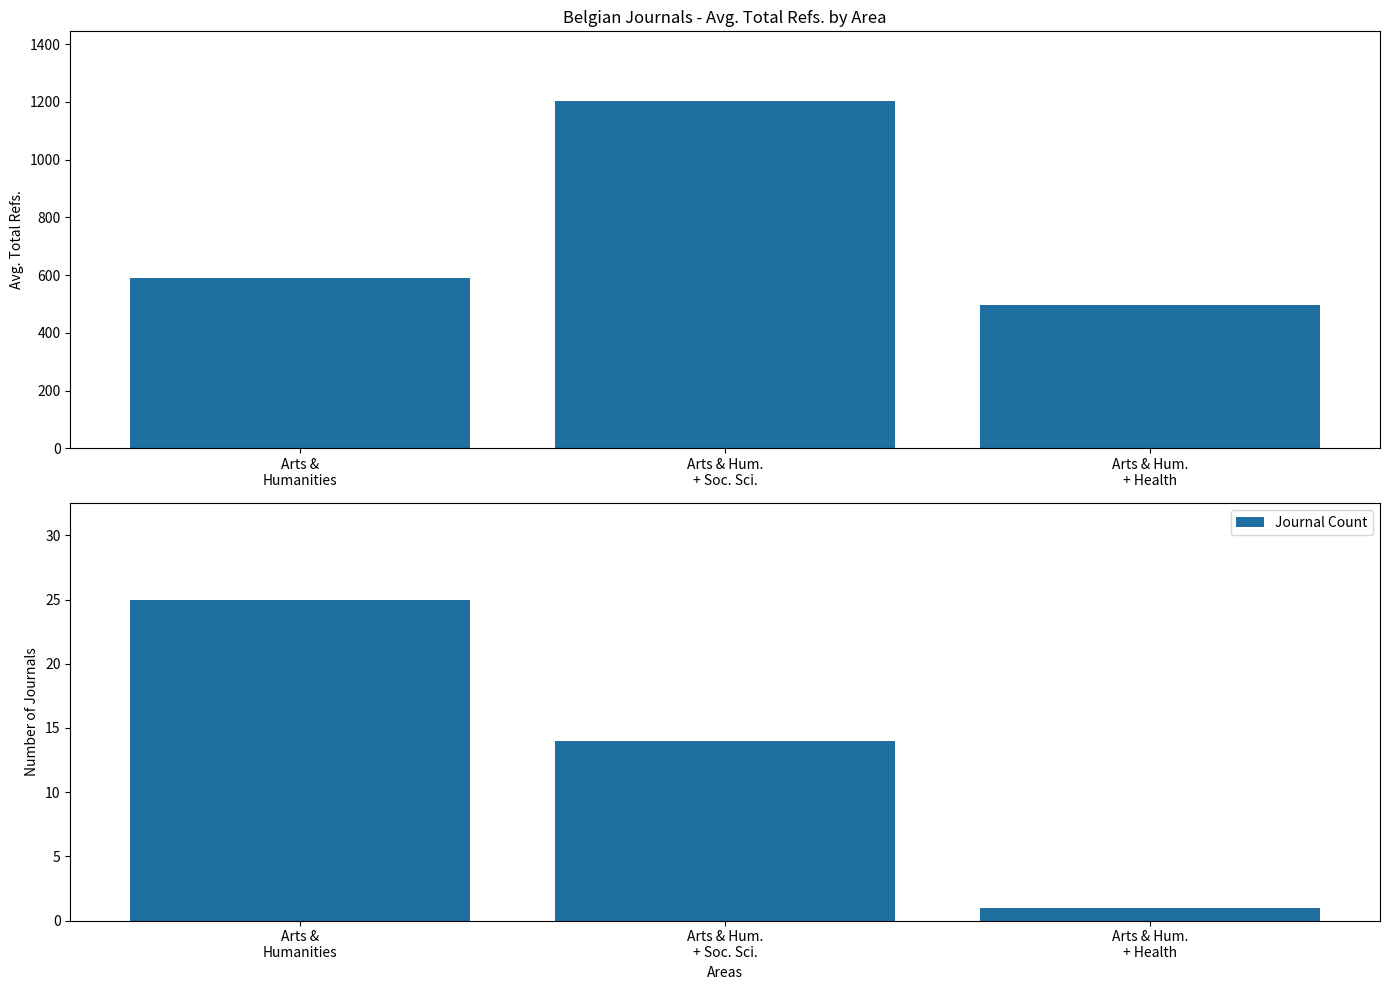

What is the approximate value of Journal Count at Arts & Hum.
+ Soc. Sci.?

14